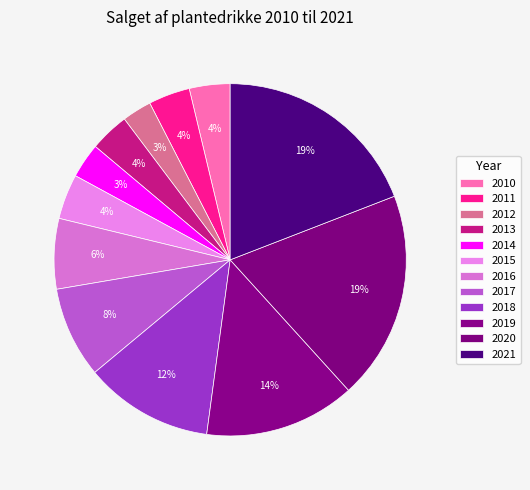

Count the number of slices in the pie.

12